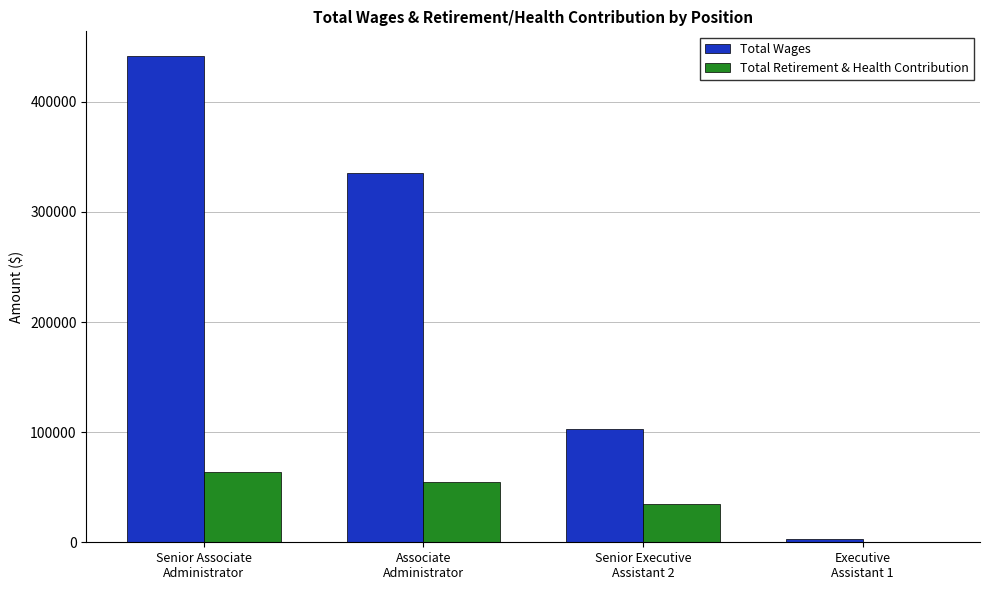

Is it true that Total Wages equals 335344 at Associate
Administrator?

True